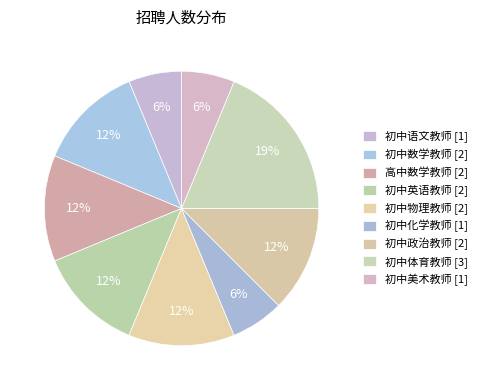

Is there any slice that represents more than half of the pie?

No